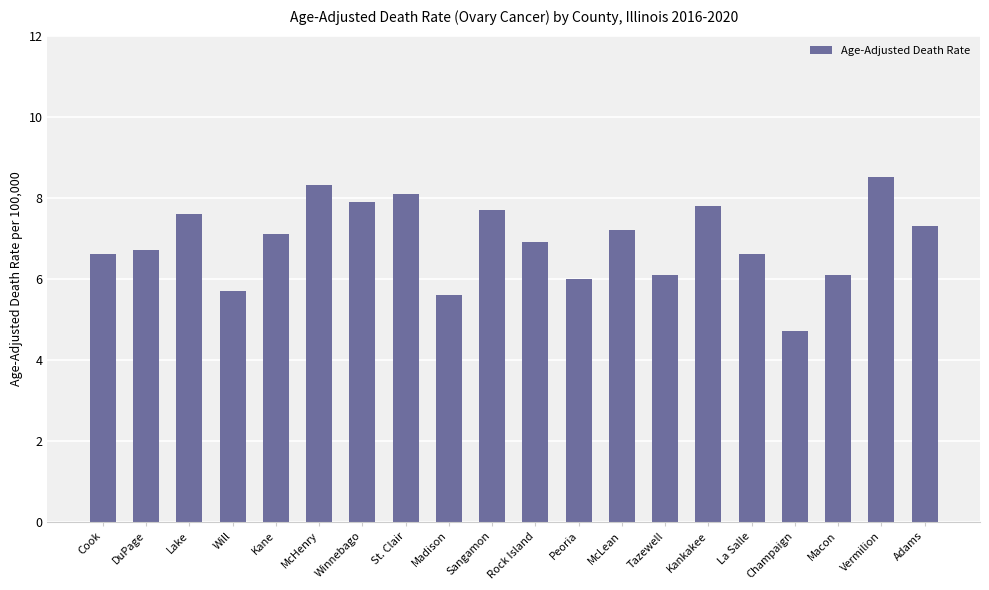

Which category has the lowest value across all series?

Champaign